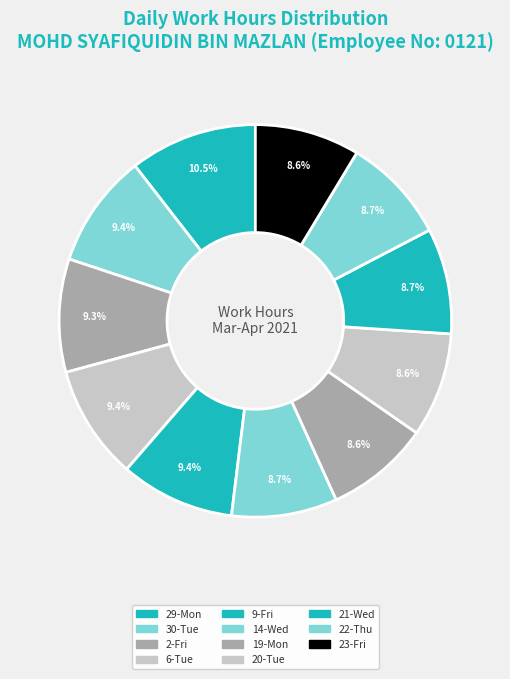

True or false: 22-Thu accounts for 1% of the total.

False